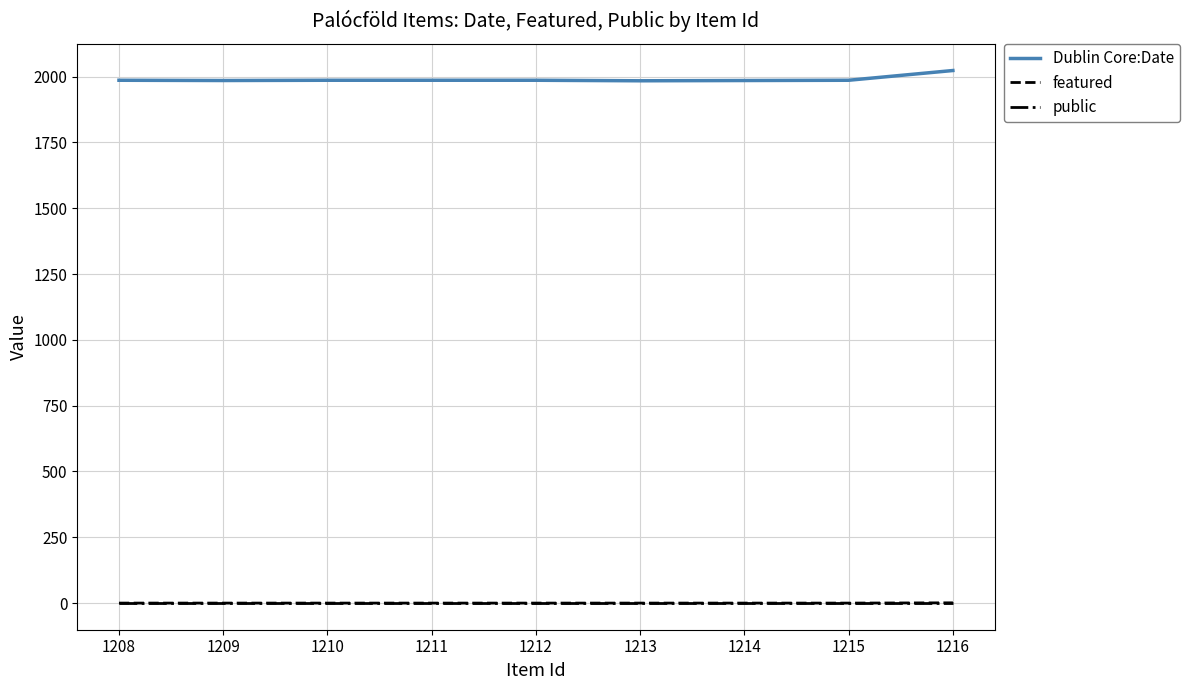

What is the maximum value shown in the chart?

2023